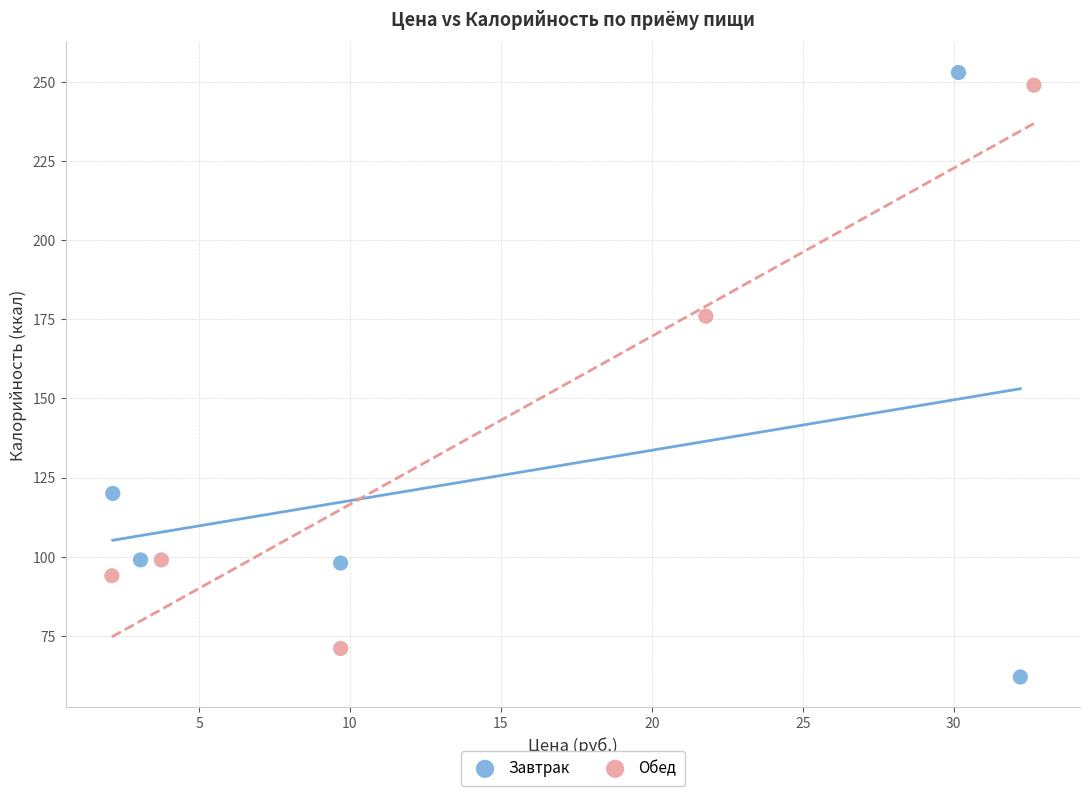

Which series contains the lowest Y value?

Завтрак